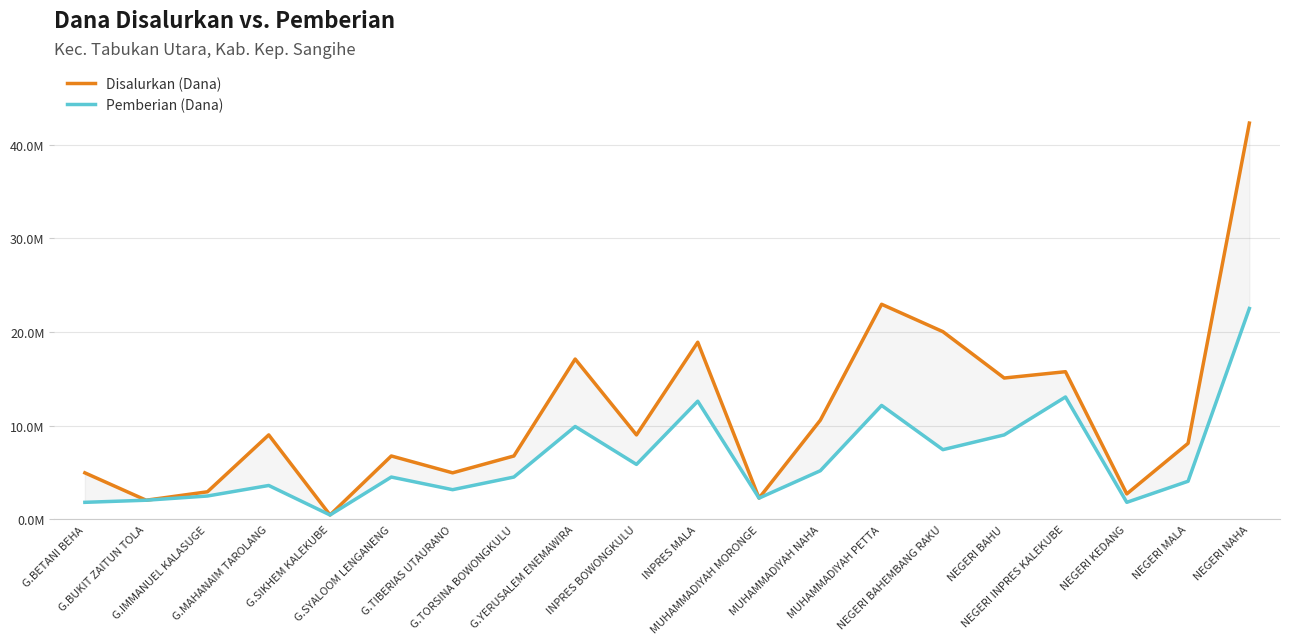

Rank the series by their maximum value, from highest to lowest.

Disalurkan (Dana), Pemberian (Dana)